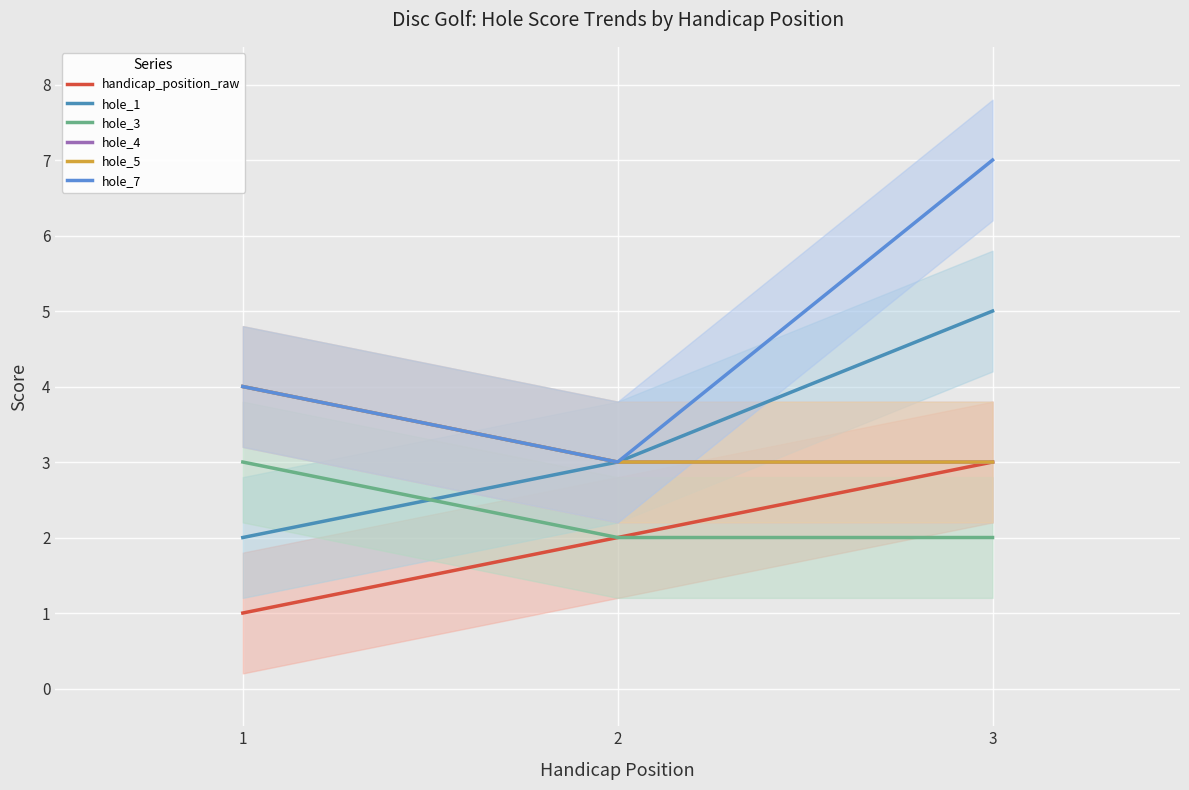

The value of hole_1 at 2 is 1. True or false?

False